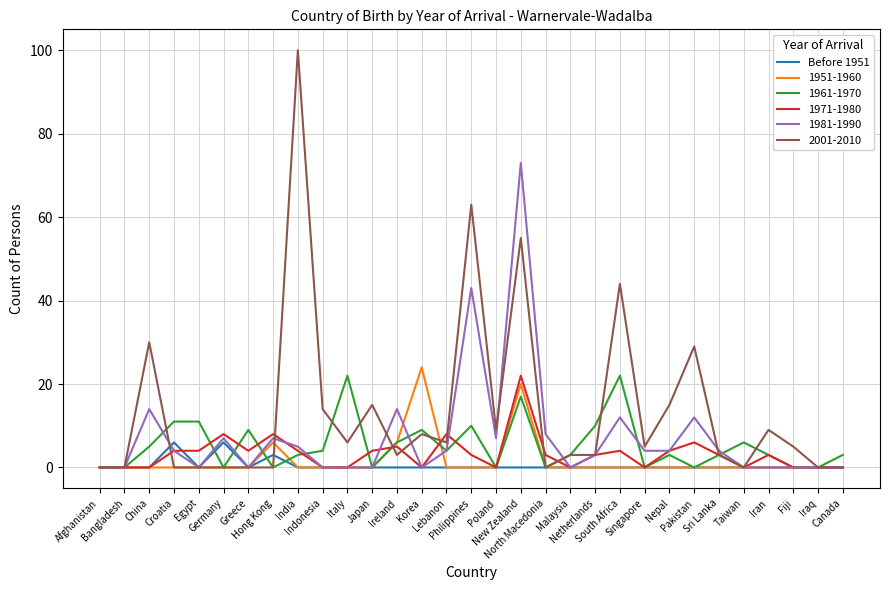

Which series has the largest range (max minus min)?

2001-2010